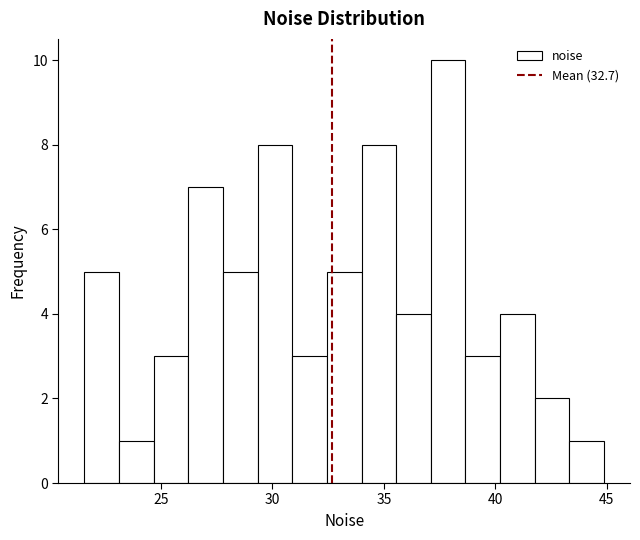

Read against the x-axis, roughly where is the centre of the tallest bar?

38.0